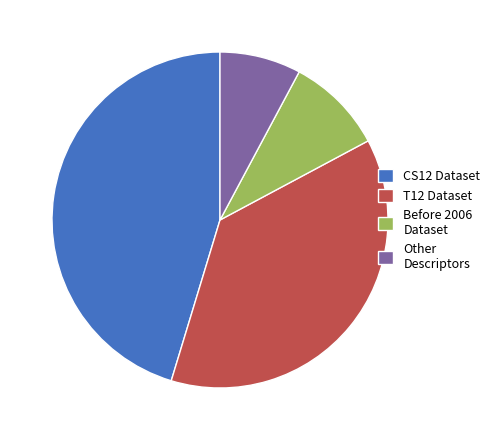

Is there any slice that represents more than half of the pie?

No